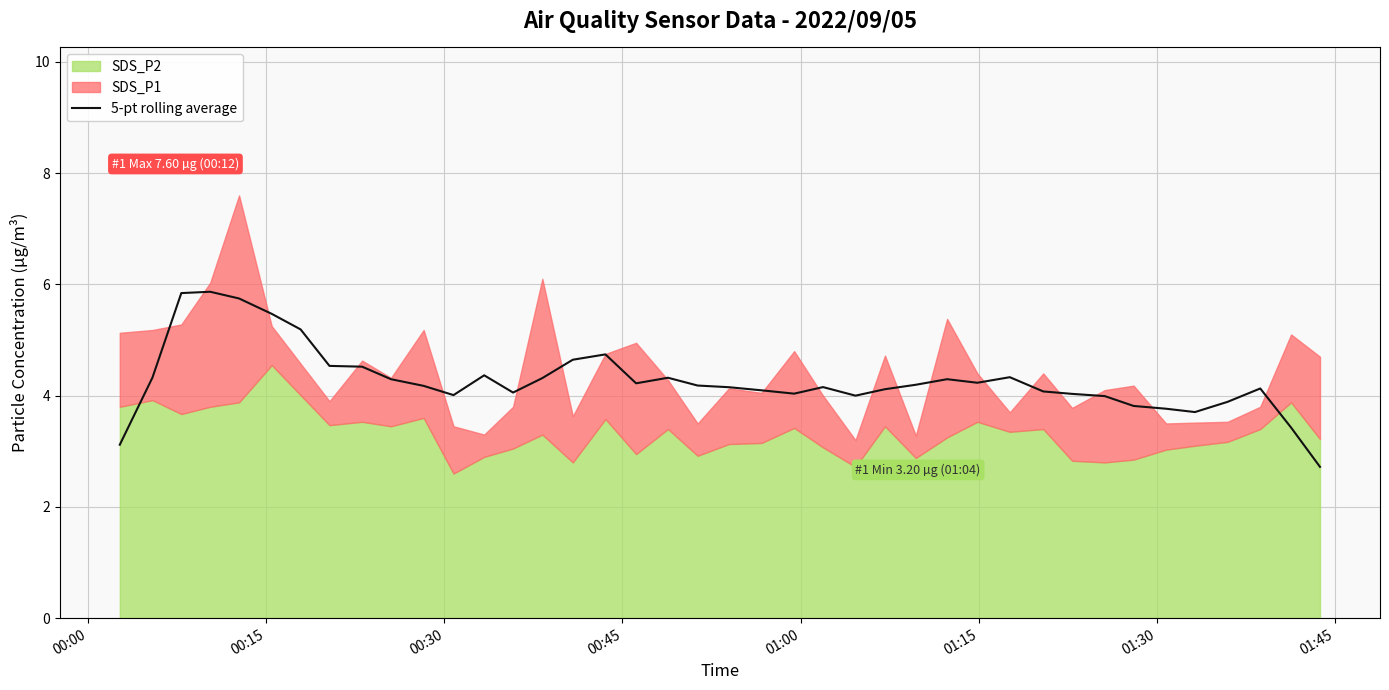

What is the maximum value for 5-pt rolling average?

5.9